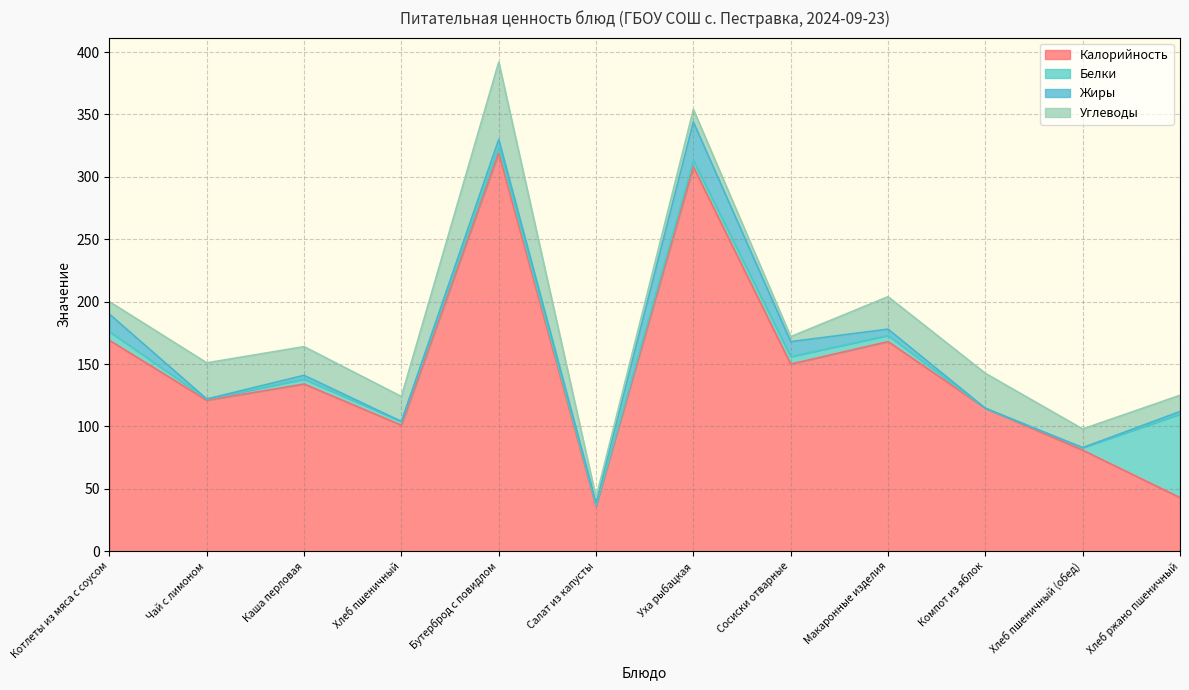

Is the value of Жиры at Хлеб пшеничный greater than the value of Калорийность at Уха рыбацкая?

No